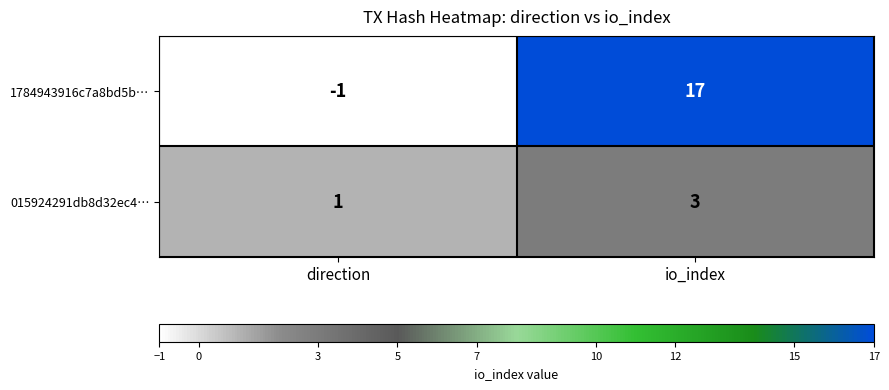

What is the sum of all 015924291db8d32ec4… values?

4